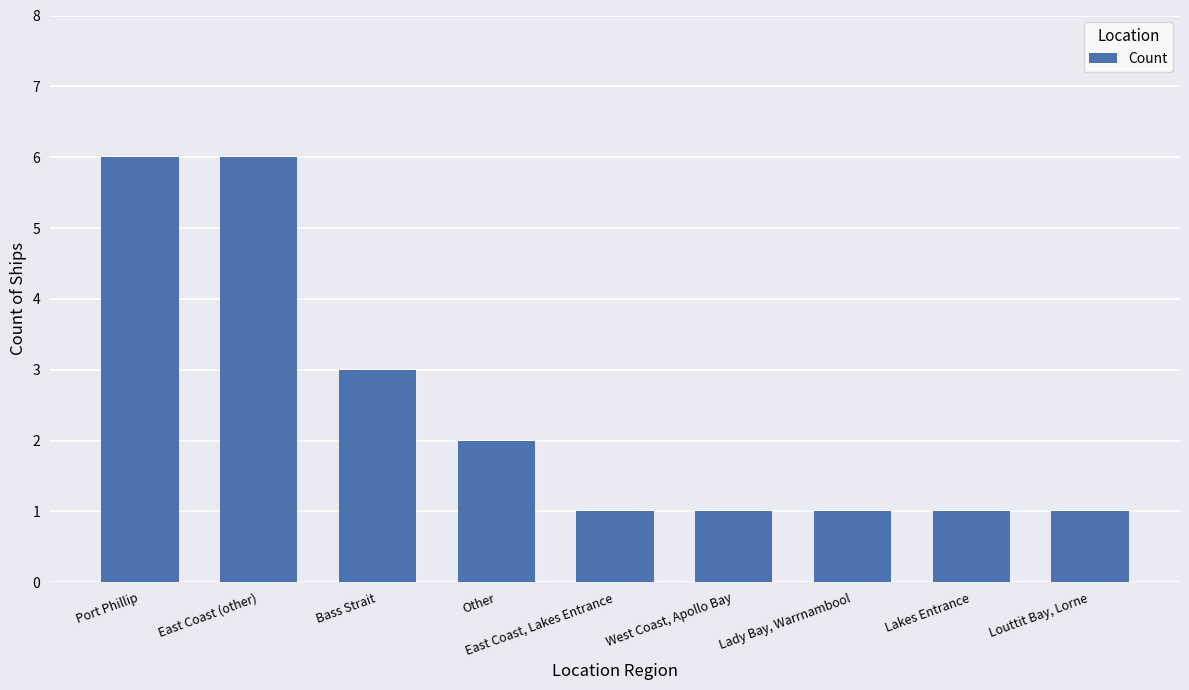

At which label is the value closest to 3?

Bass Strait